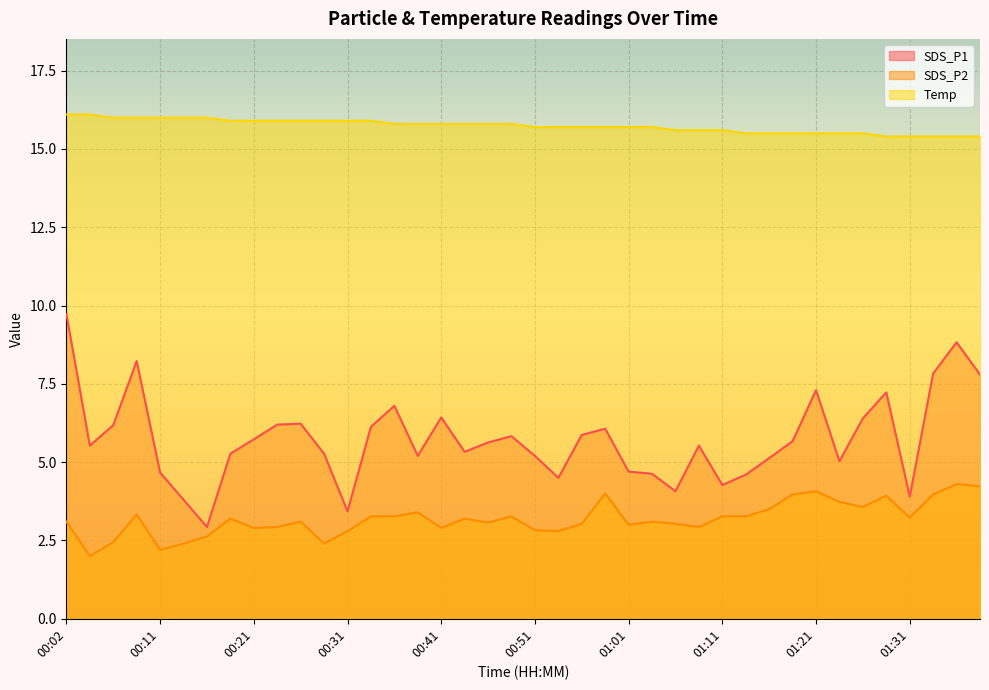

What is the sum of the Temp values at 00:11 and 00:53?

31.7